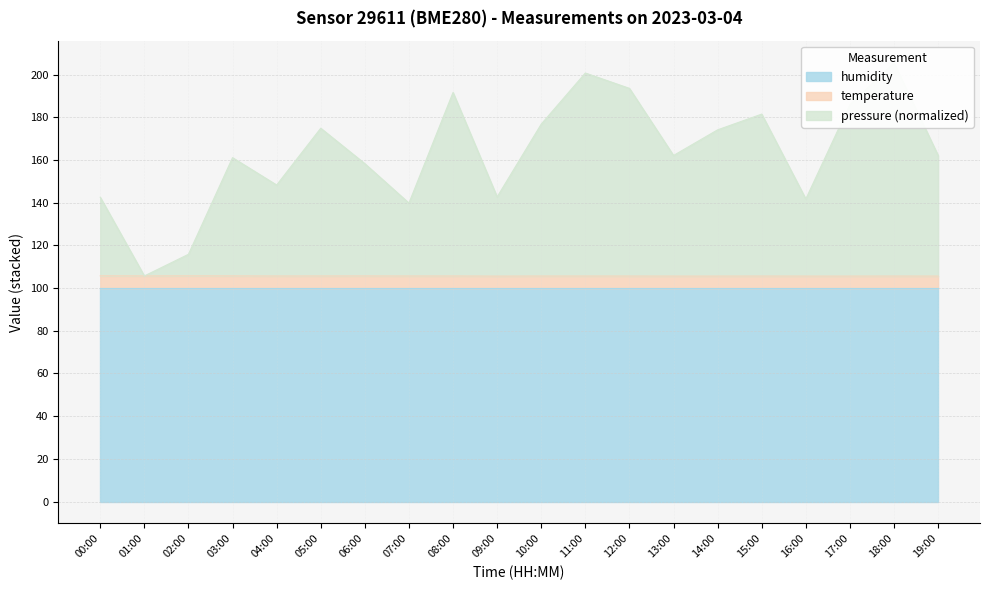

What is the highest value of the temperature series?

105.7